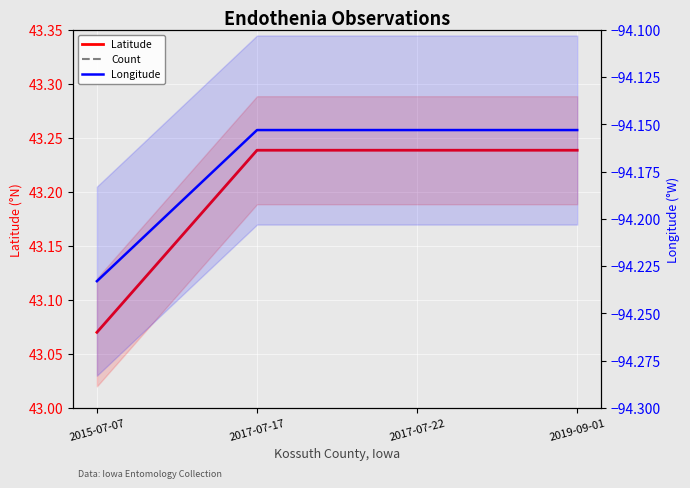

What is the label of the 4th point from the left?

2019-09-01